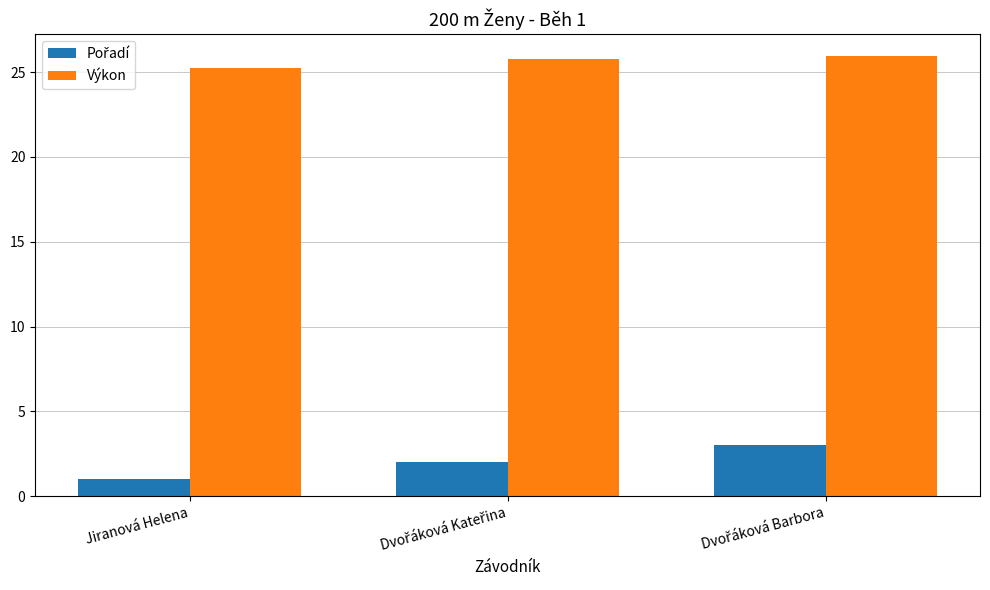

The value of Výkon at Jiranová Helena is 17.2. True or false?

False